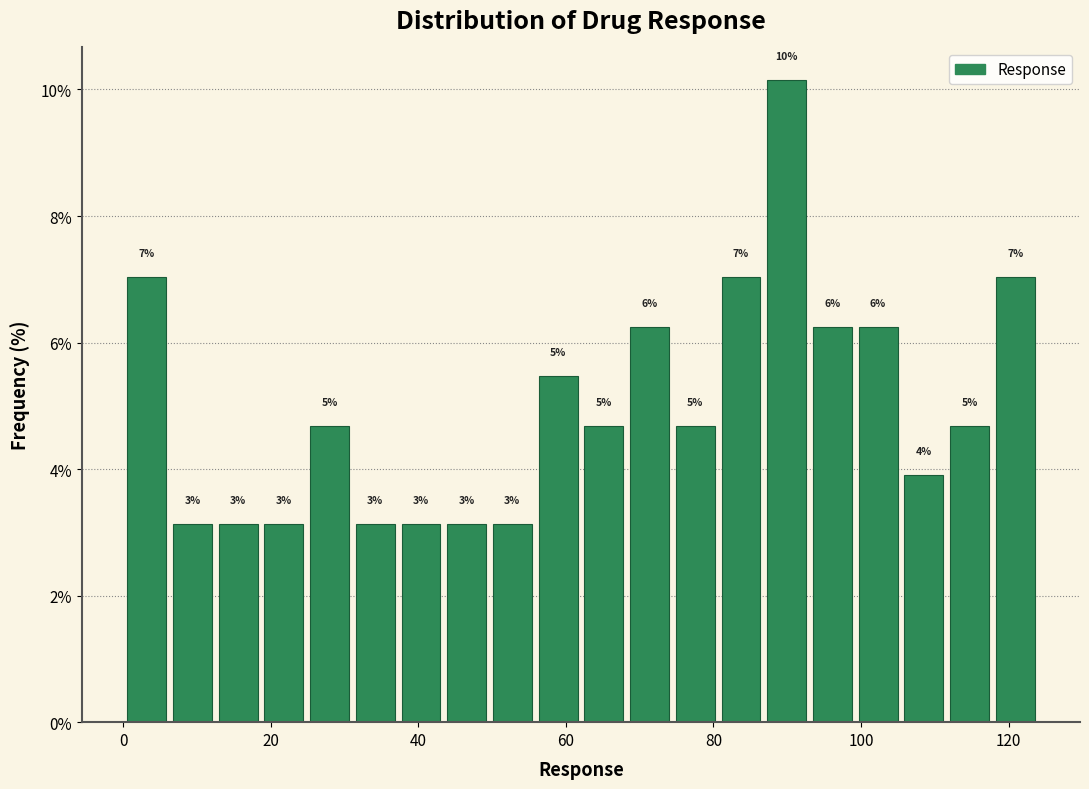

Around what value on the x-axis is the tallest bar? Give the approximate position of its centre, as read against the axis.

90